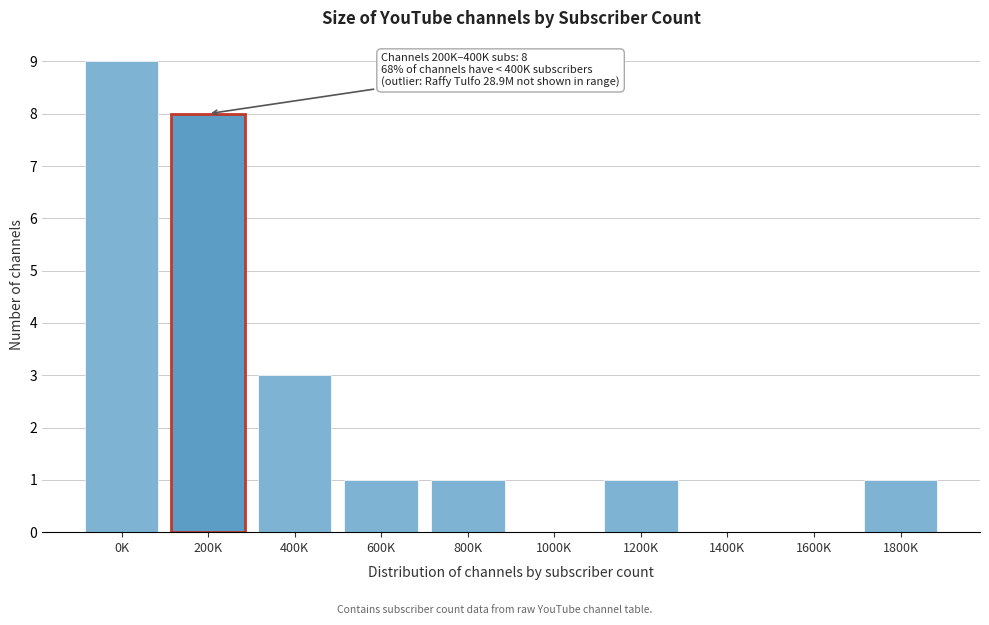

Reading right to left, extract all data points from this chart.

1800K=1	1600K=0	1400K=0	1200K=1	1000K=0	800K=1	600K=1	400K=3	200K=8	0K=9